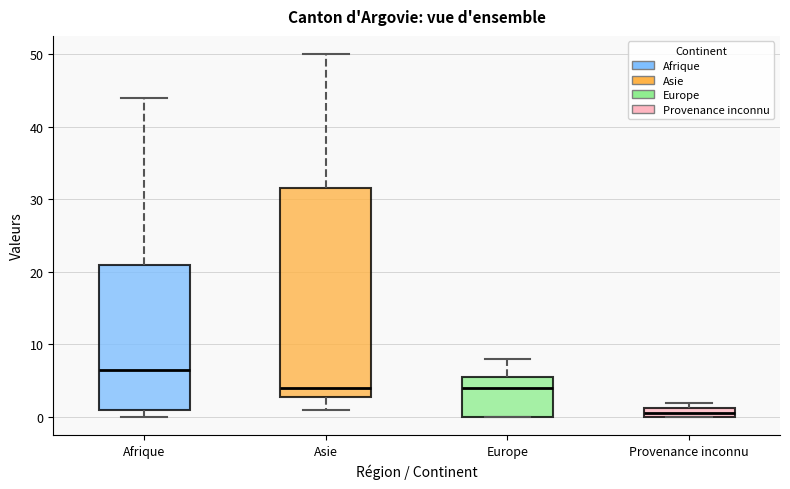

Which box is the tallest, from its lower edge to its upper edge?

Asie